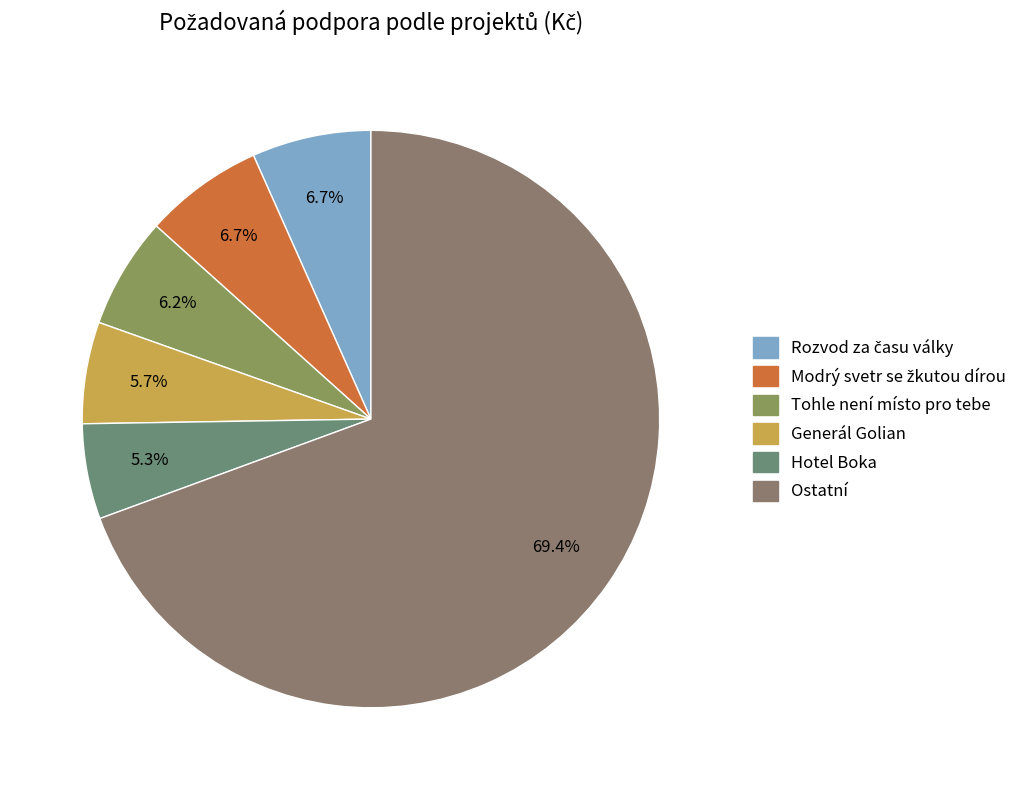

Is there a majority slice in this chart?

Yes